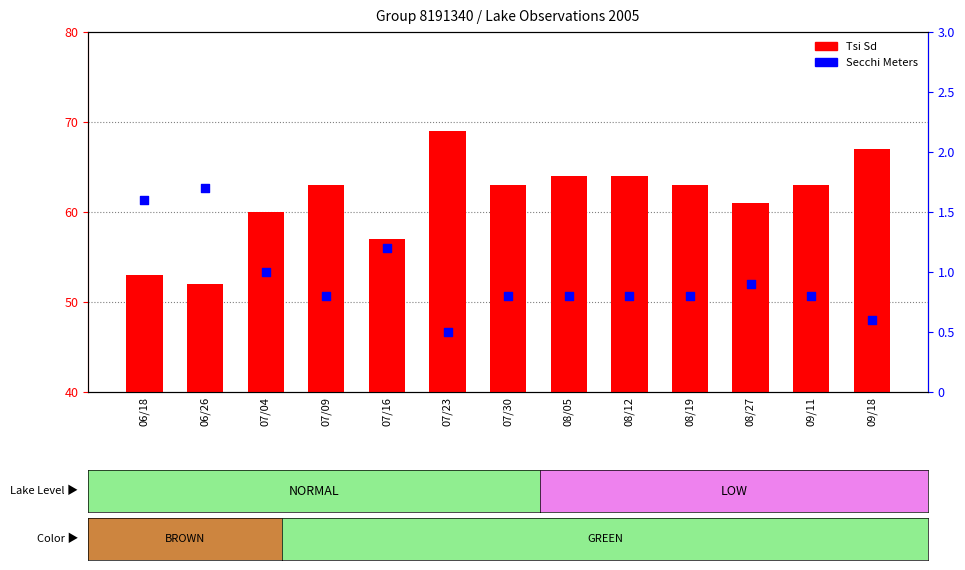

What are all the series names shown in the legend?

Tsi Sd, Secchi Meters